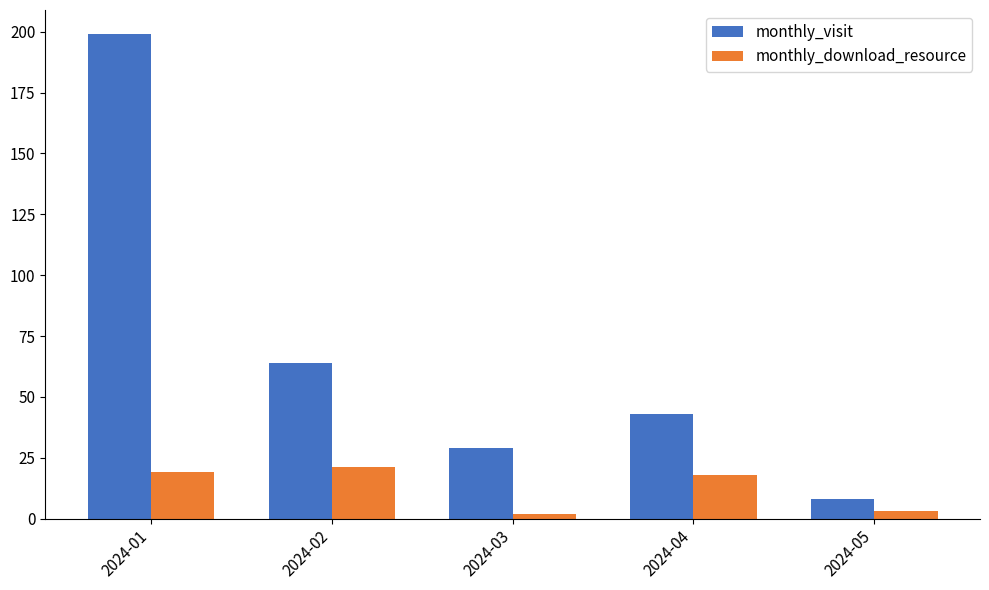

What is the minimum value for monthly_visit?

8